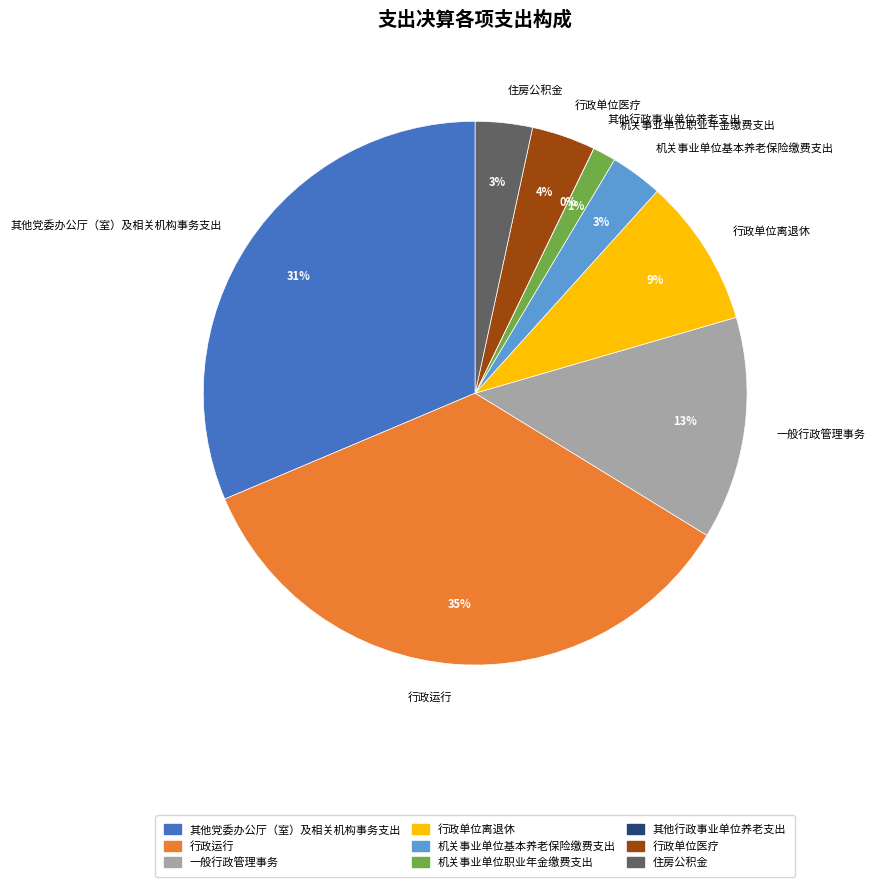

The 其他党委办公厅（室）及相关机构事务支出 slice represents 31% of the pie. True or false?

True